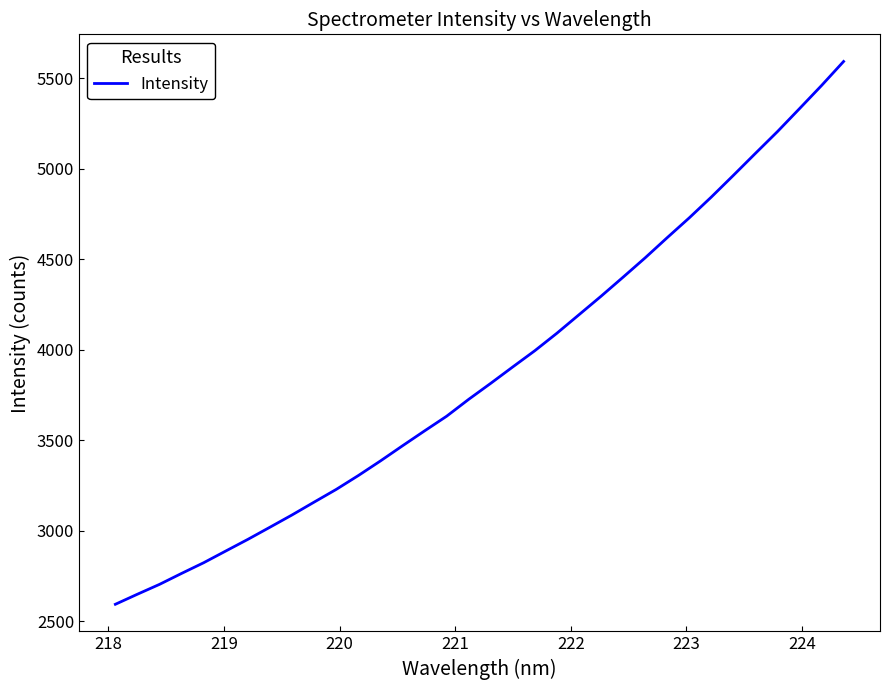

What is the greatest value displayed?

5593.5